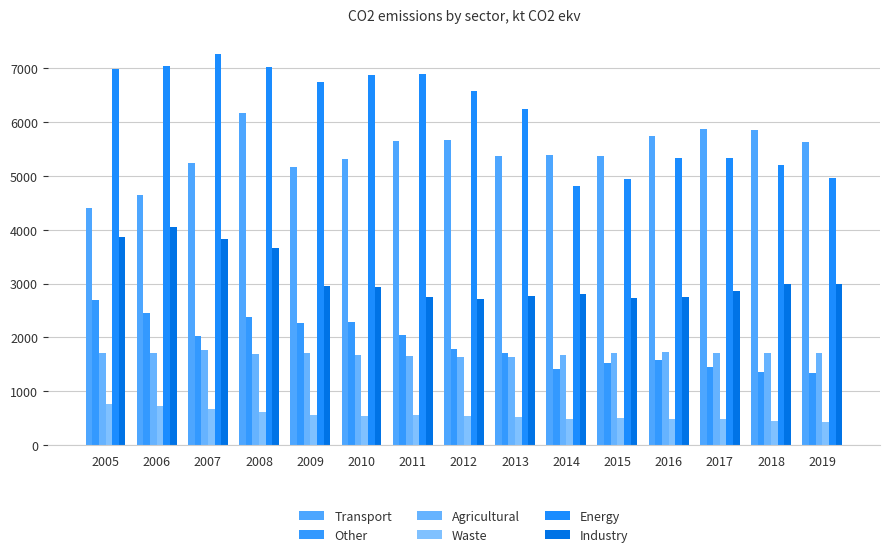

How many series are shown in this chart?

6